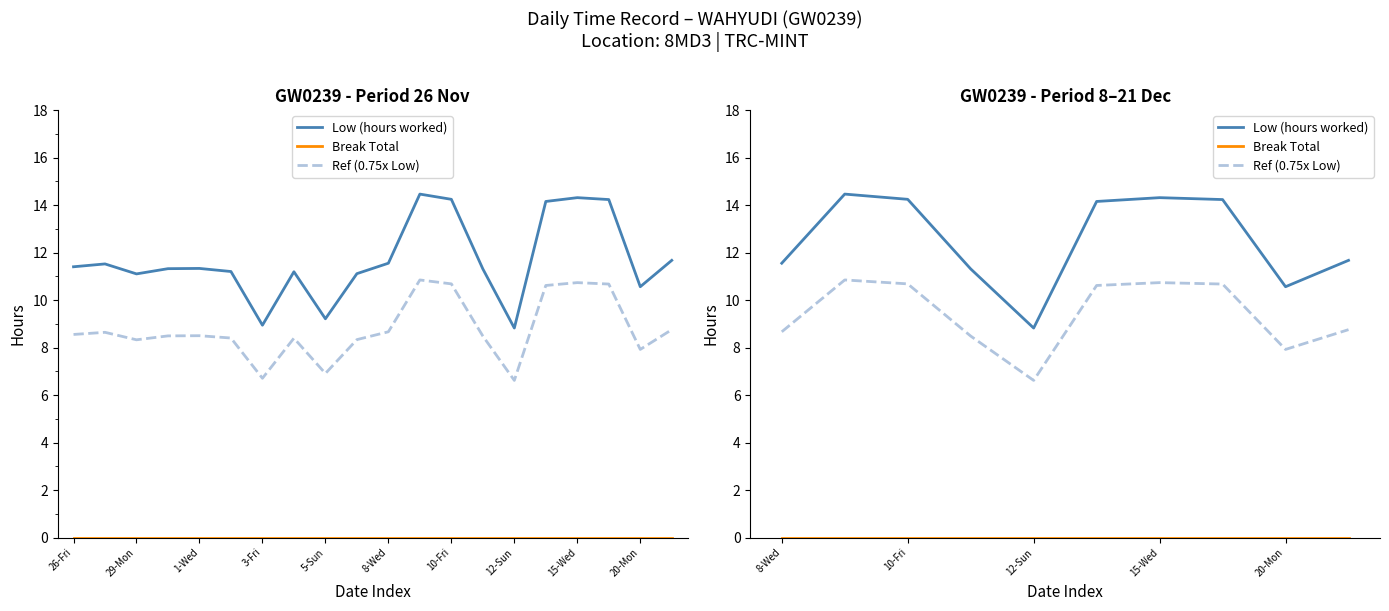

How many lines are shown in the chart?

3